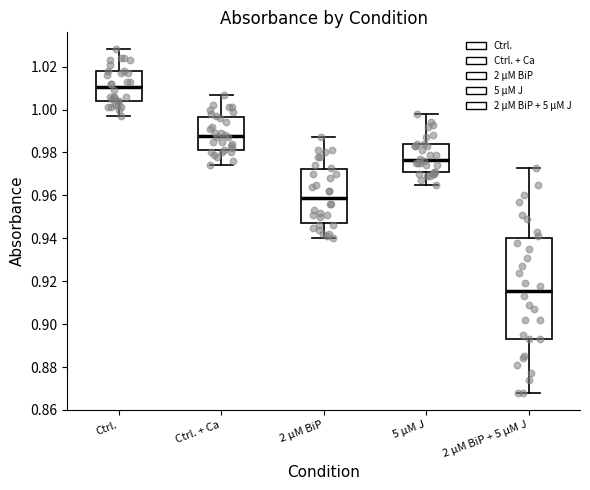

Which box's median line is the highest?

Ctrl.